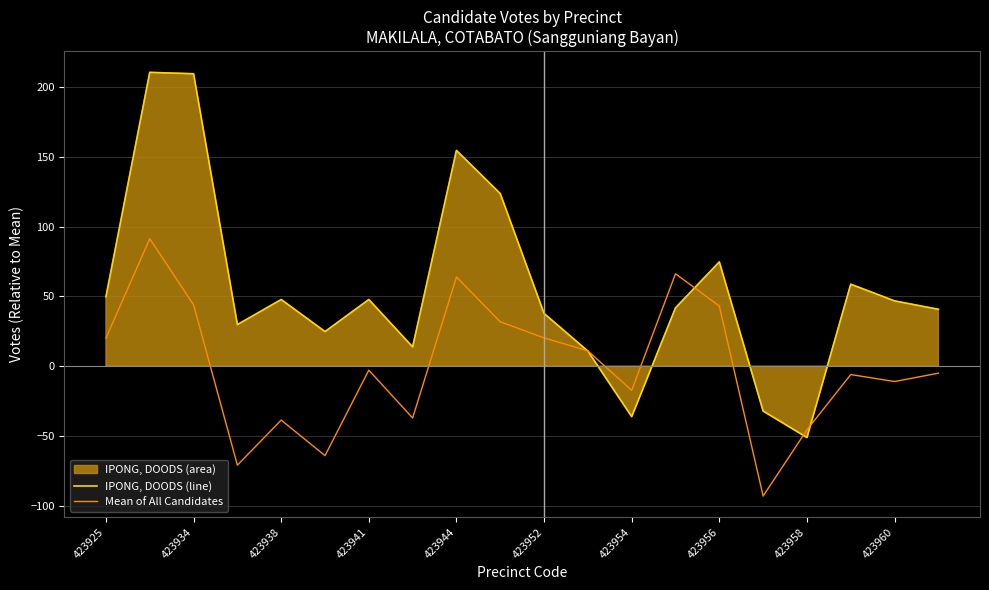

At which label does IPONG, DOODS (line) reach its minimum?

423958